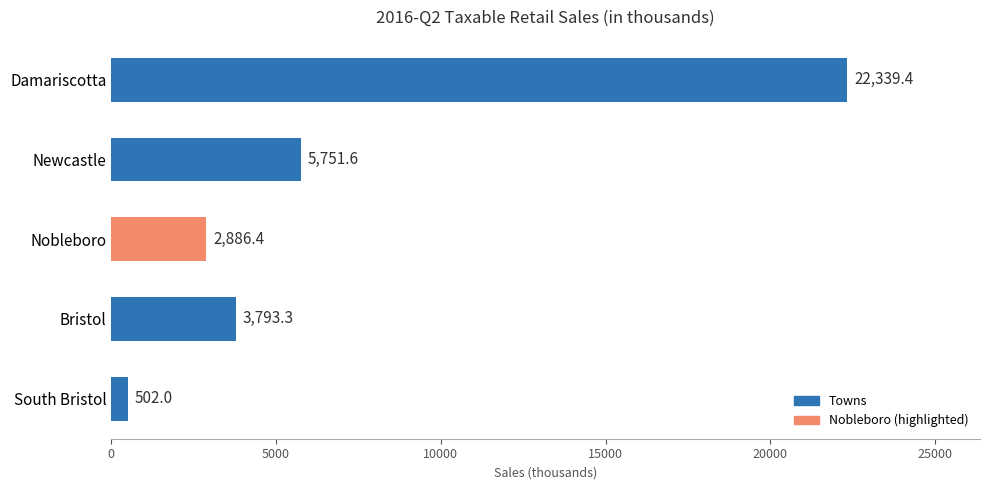

Approximately how many times larger is the value at Damariscotta compared to Newcastle?

3.9